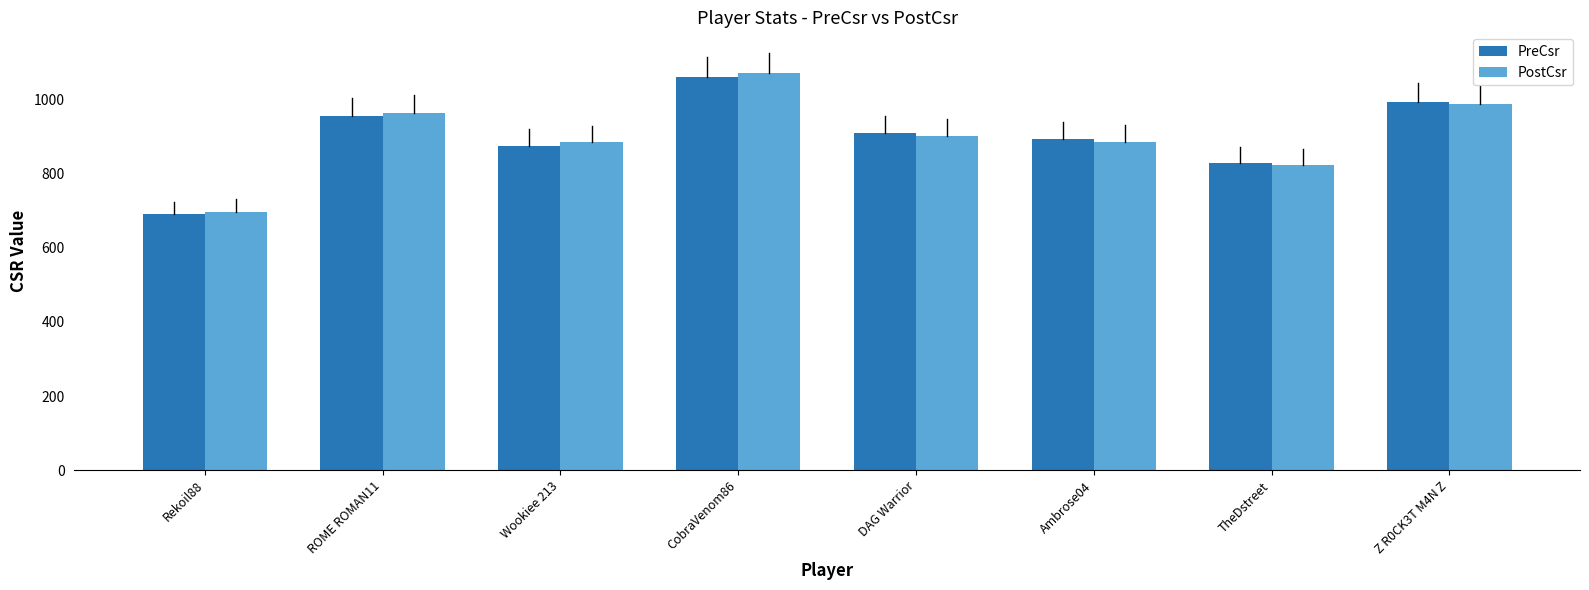

What is the difference between the PostCsr values at CobraVenom86 and ROME ROMAN11?

107